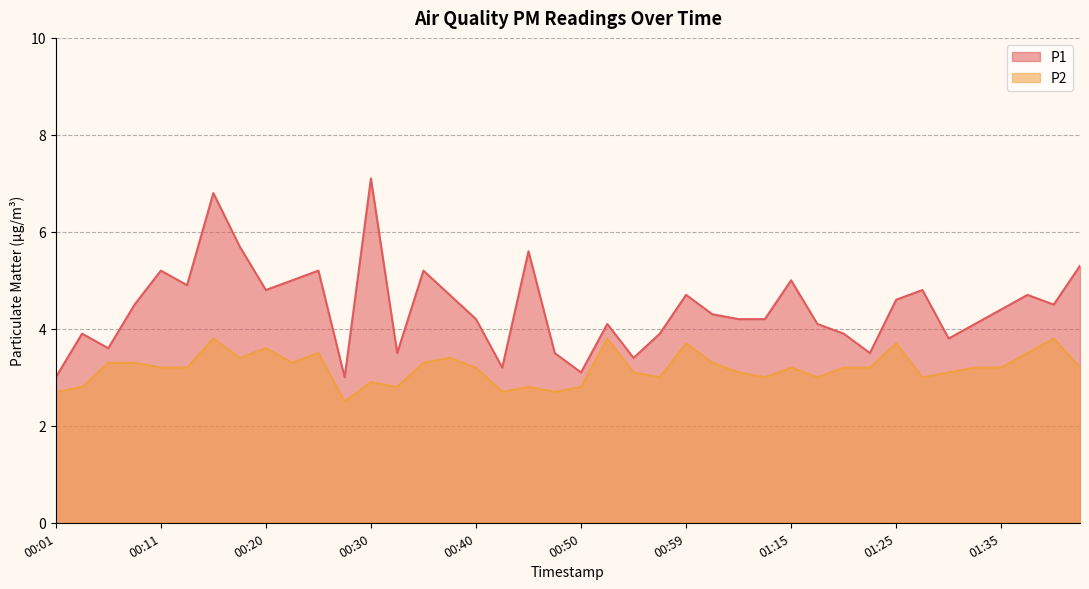

List the labels in order of P2 value, smallest first.

00:28, 00:01, 00:42, 00:47, 00:03, 00:33, 00:45, 00:50, 00:30, 00:57, 01:10, 01:18, 01:28, 00:55, 01:04, 01:30, 00:11, 00:13, 00:40, 01:15, 01:20, 01:23, 01:33, 01:35, 01:42, 00:06, 00:08, 00:23, 00:35, 01:02, 00:18, 00:37, 00:25, 01:37, 00:20, 00:59, 01:25, 00:15, 00:52, 01:40